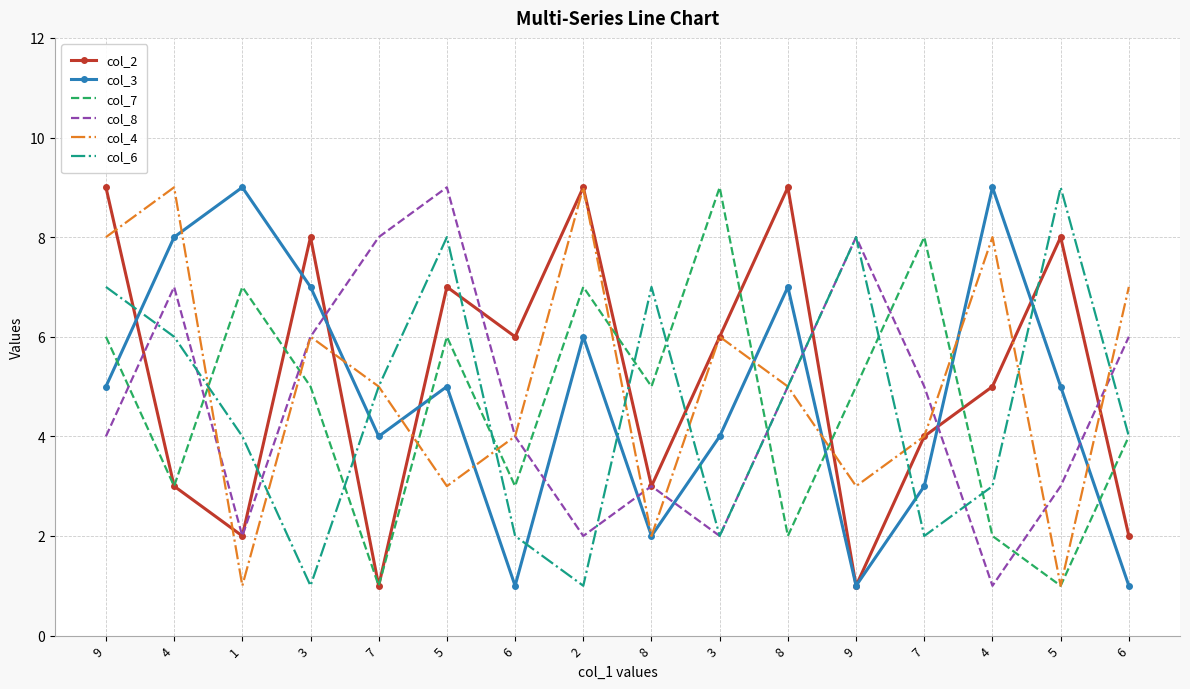

What are all the series names shown in the legend?

col_2, col_3, col_7, col_8, col_4, col_6